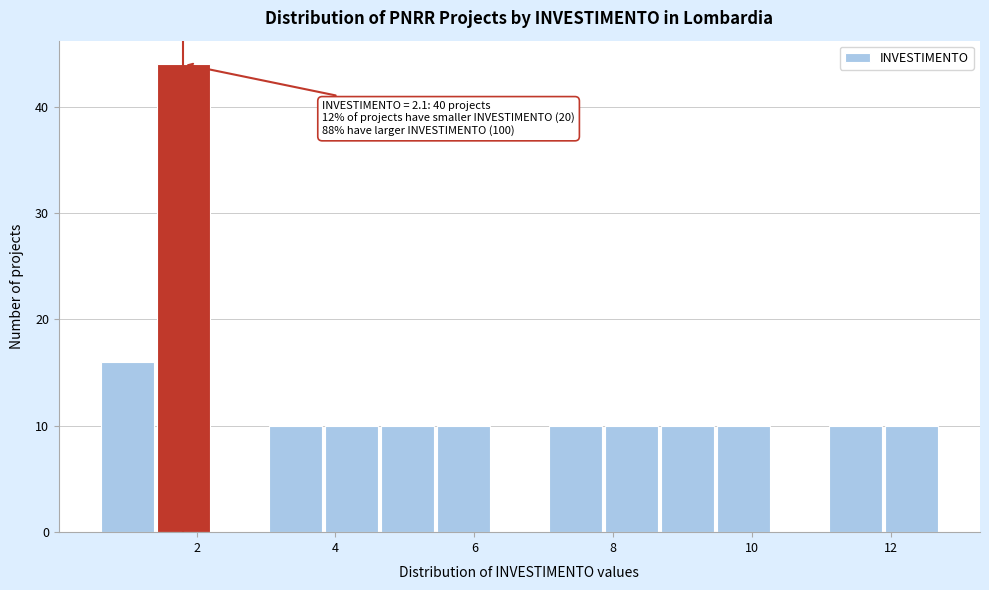

Over which range of the x-axis is the bar tallest?

1.4 to 2.2